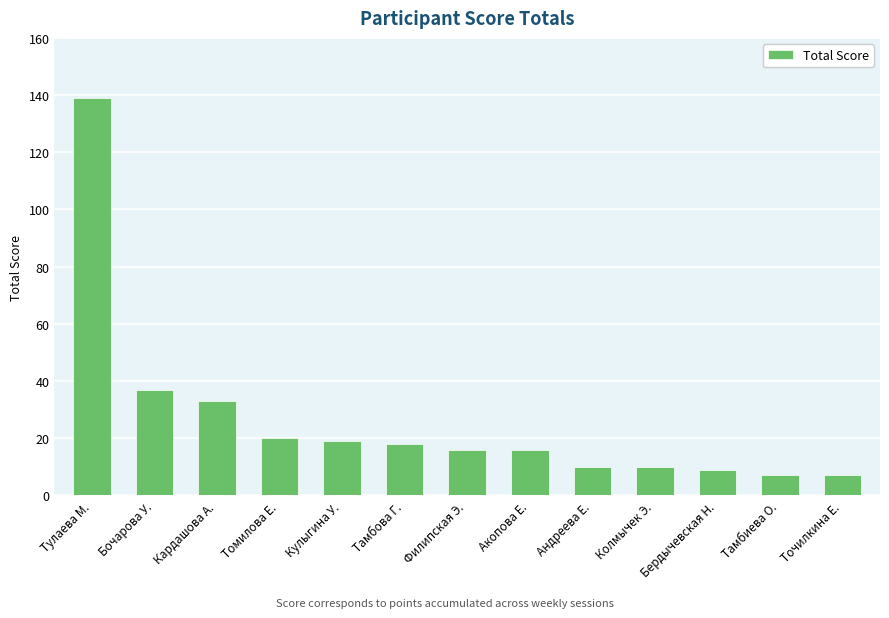

What is the ratio of the value at Филипская Э. to the value at Тамбова Г.?

0.9